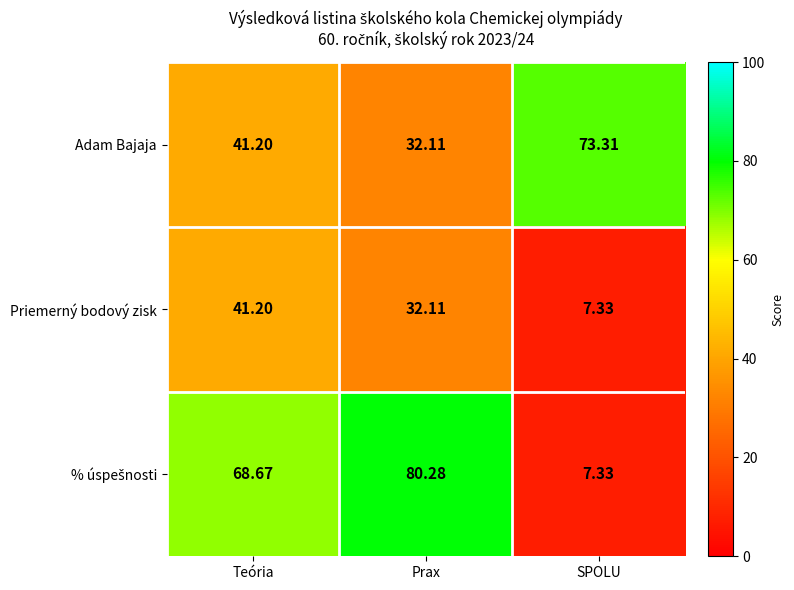

What is the spread (max minus min) of values at Teória?

27.5